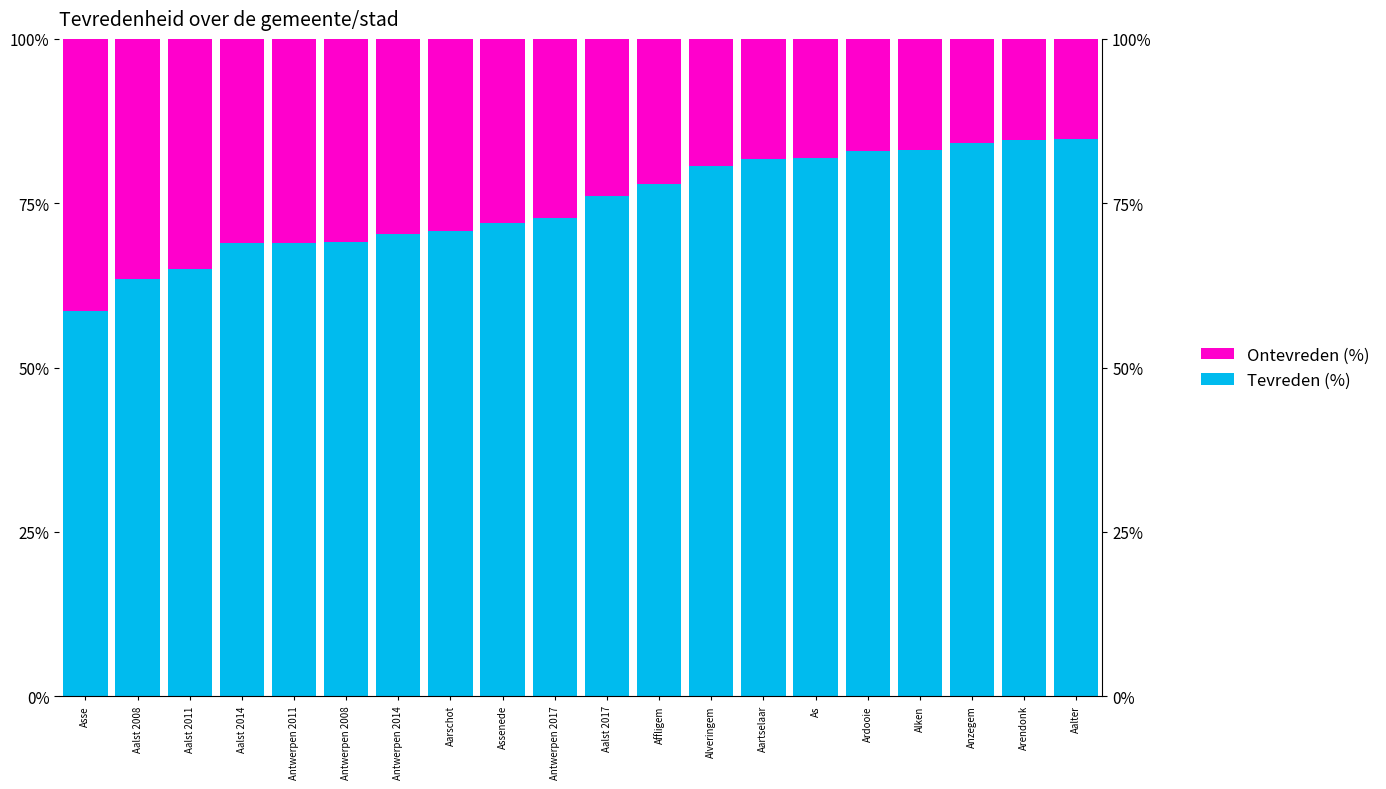

Reading left to right, extract all data points from this chart.

Tevreden (%): Asse=58.6	Aalst 2008=63.4	Aalst 2011=65.0	Aalst 2014=68.9	Antwerpen 2011=69.0	Antwerpen 2008=69.1	Antwerpen 2014=70.3	Aarschot=70.7	Assenede=71.9	Antwerpen 2017=72.8	Aalst 2017=76.2	Affligem=78.0	Alveringem=80.7	Aartselaar=81.7	As=81.9	Ardooie=82.9	Alken=83.1	Anzegem=84.2	Arendonk=84.6	Aalter=84.8
Ontevreden + Neutraal (%): Asse=41.4	Aalst 2008=36.6	Aalst 2011=35.0	Aalst 2014=31.1	Antwerpen 2011=31.0	Antwerpen 2008=30.9	Antwerpen 2014=29.7	Aarschot=29.3	Assenede=28.1	Antwerpen 2017=27.2	Aalst 2017=23.8	Affligem=22.0	Alveringem=19.3	Aartselaar=18.3	As=18.1	Ardooie=17.1	Alken=16.9	Anzegem=15.8	Arendonk=15.4	Aalter=15.2